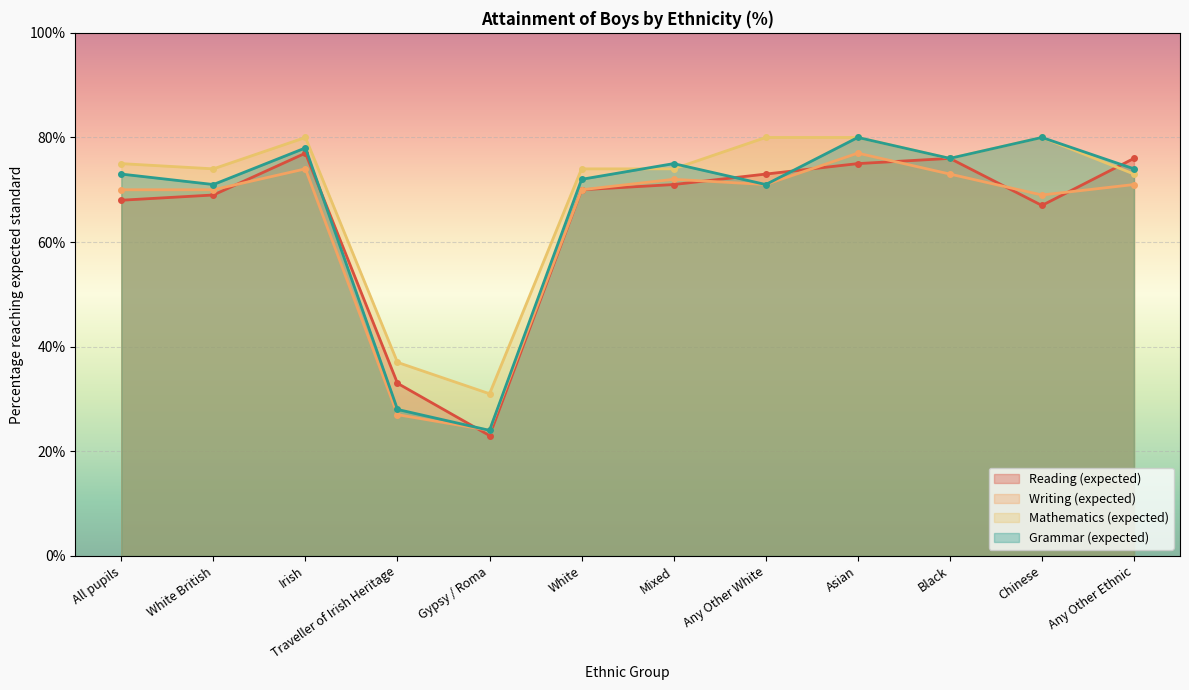

List the series in order of their peak value, highest first.

Mathematics (expected), Grammar (expected), Reading (expected), Writing (expected)